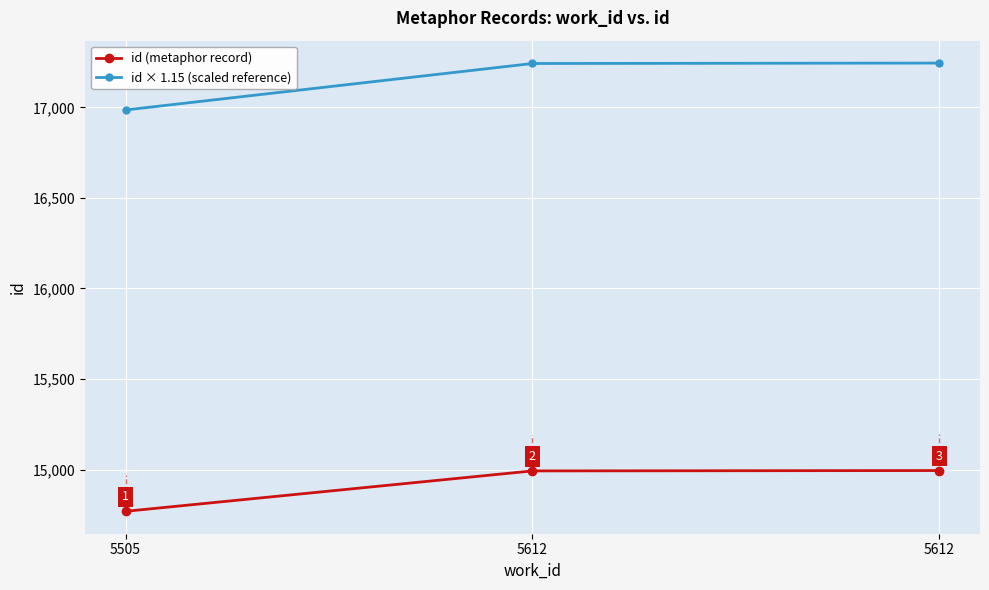

Which label corresponds to the largest value in the chart?

5612